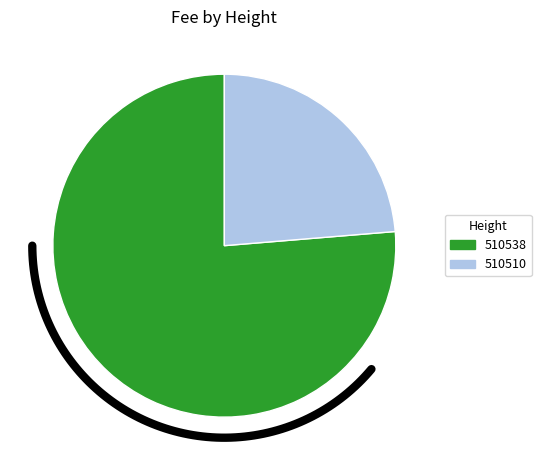

Which category has the smallest portion of the pie?

510510